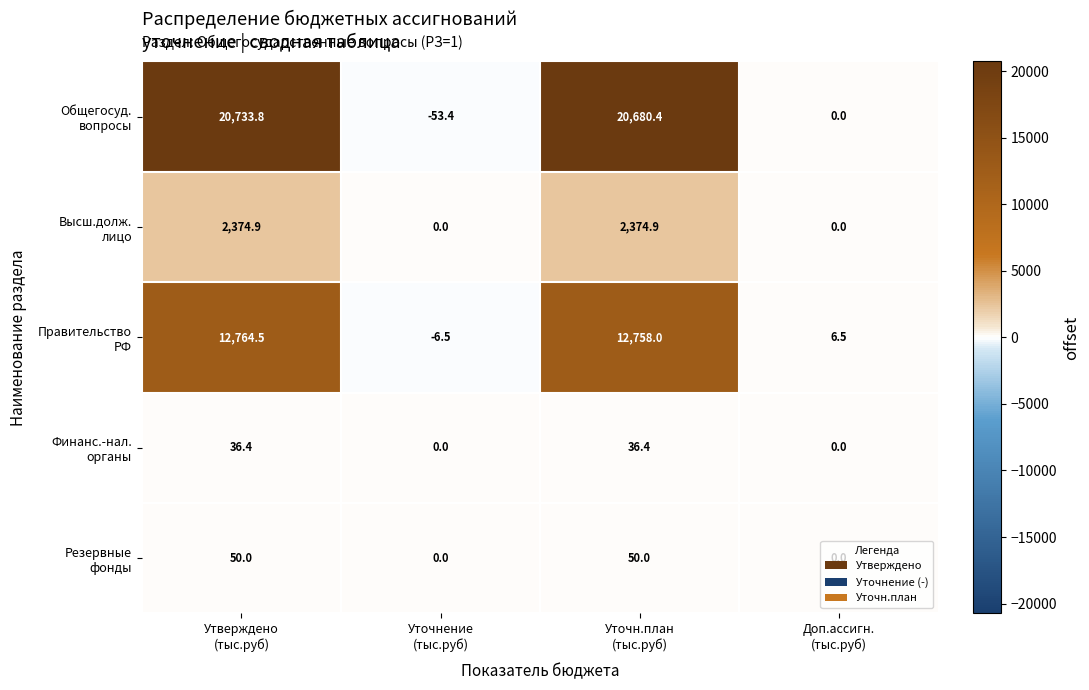

What is the minimum value shown in the chart?

-53.4